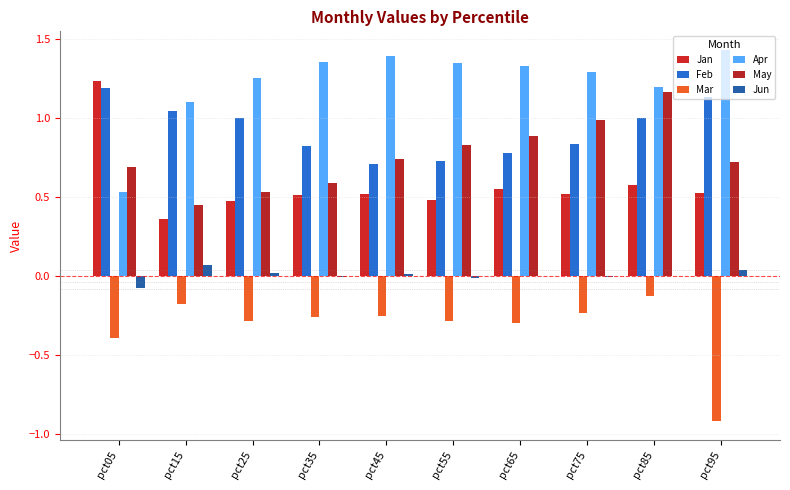

Which series changed the most between pct15 and pct75?

May